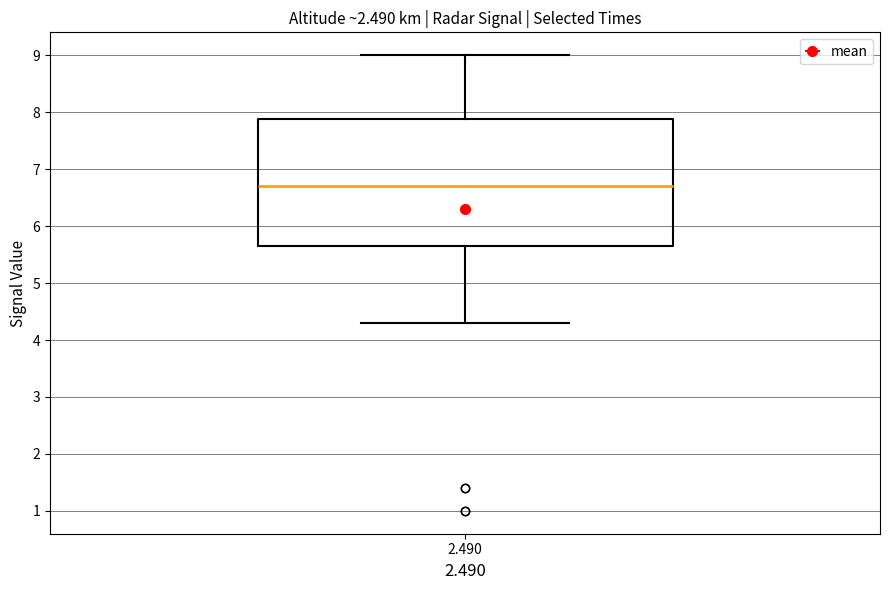

Transcribe this box plot: give where the median line is, the range the box spans, and where the two whiskers end, as read against the y-axis. The values are not printed on the chart, so give them approximately, as read against the axis.

median 6.7, box 5.7 to 7.9, whiskers 4.3 to 9.0